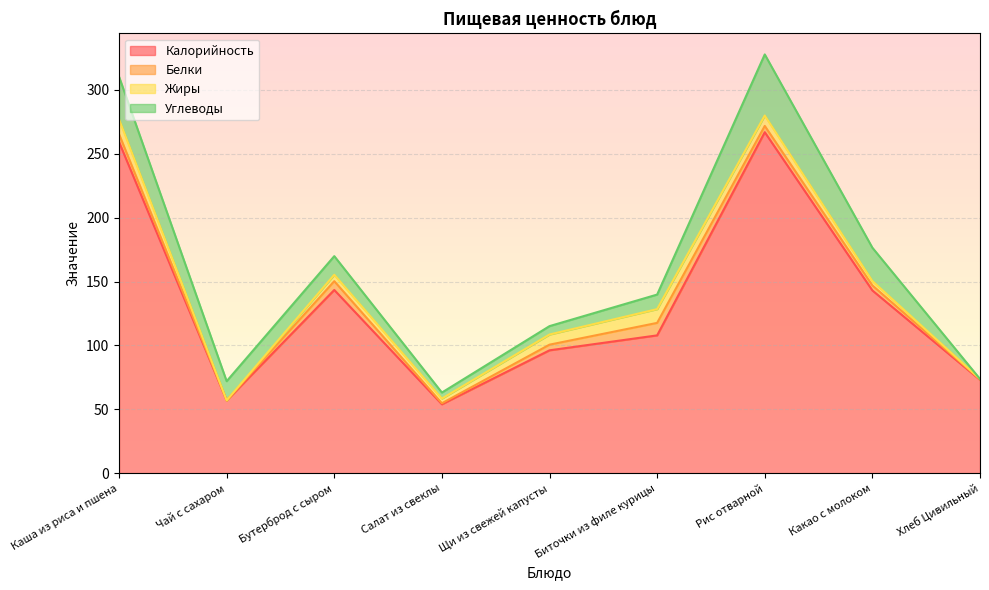

True or false: Белки has a value of 0.2 at Хлеб Цивильный.

False